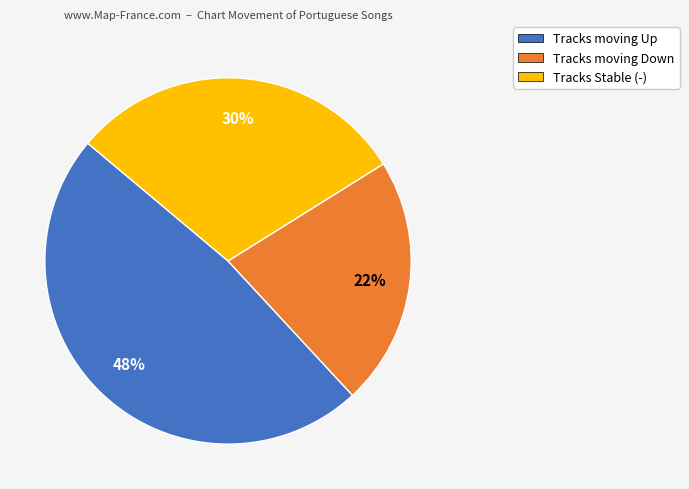

To the nearest percent, what is the difference between the largest and smallest slice percentages?

26%